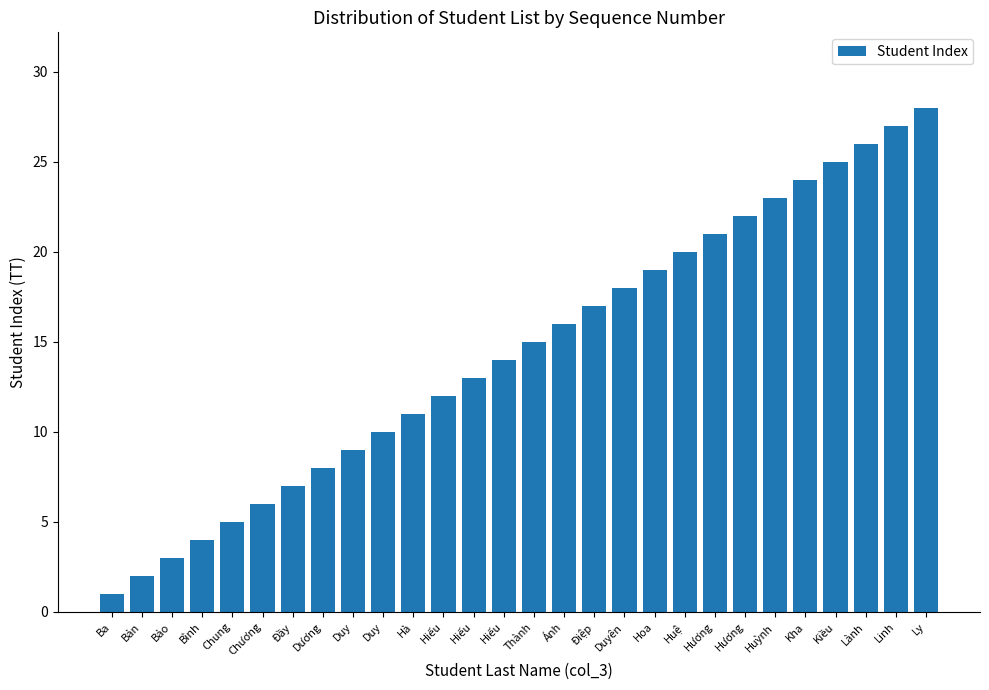

How many values are below 15?

14